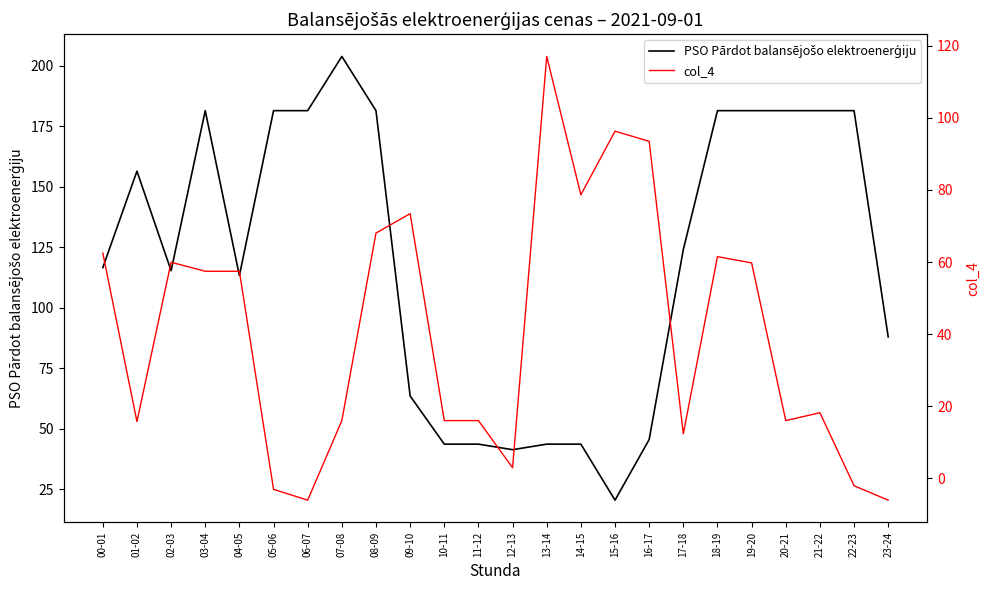

Where is col_4 nearest to the value 55?

03-04